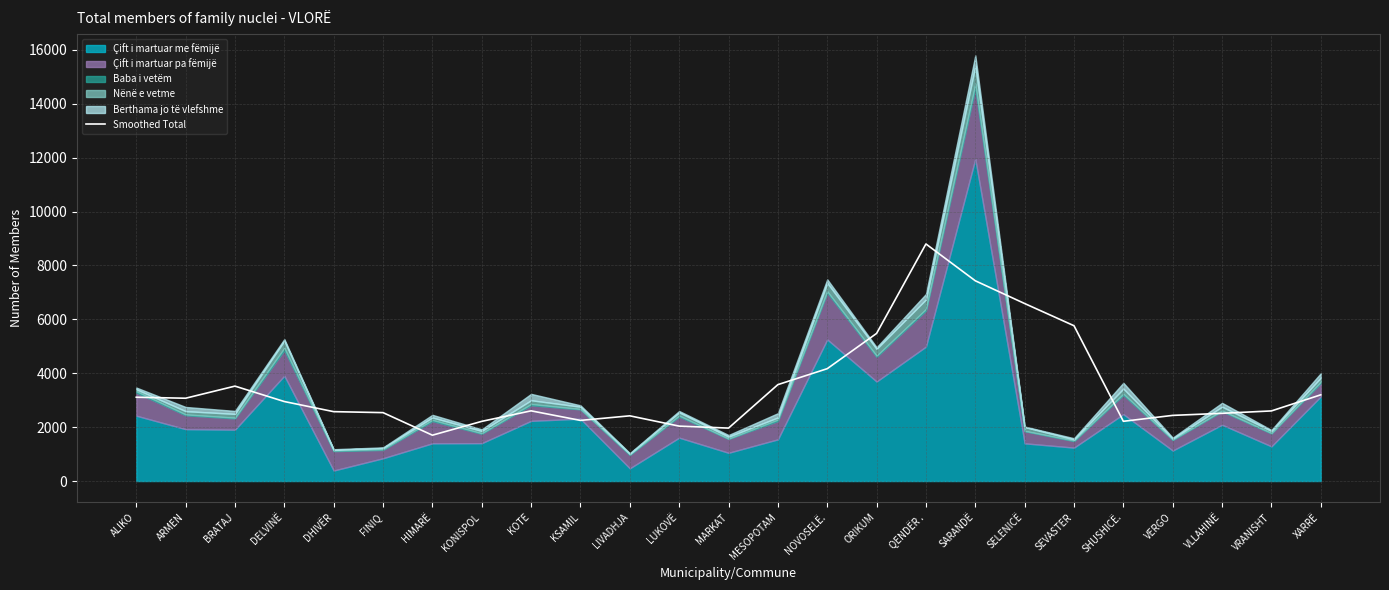

True or false: the data shows 2214.5 at KONISPOL.

True